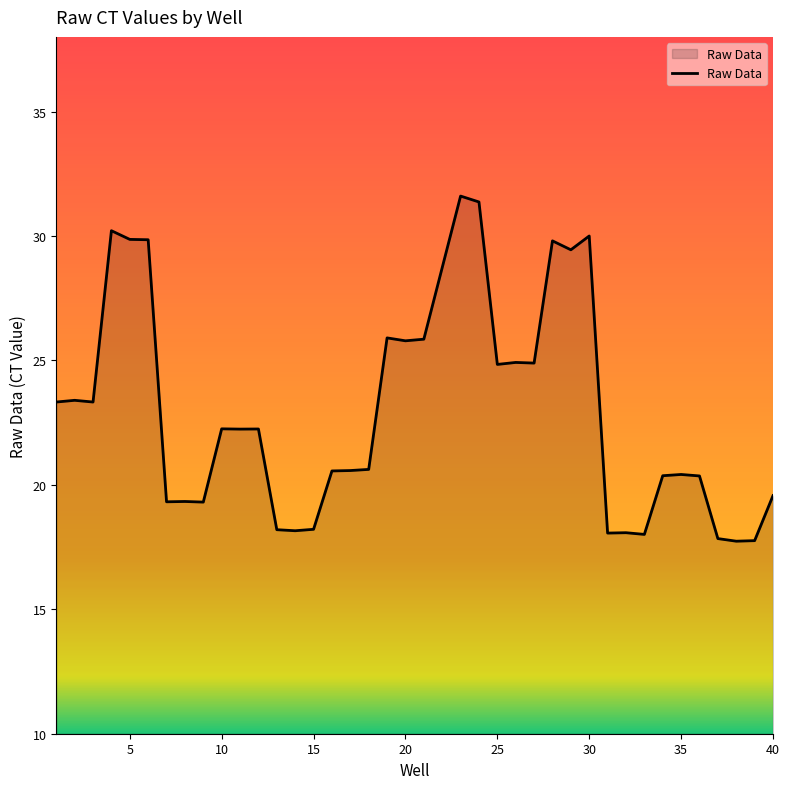

What is the difference between the maximum and minimum values?

13.9